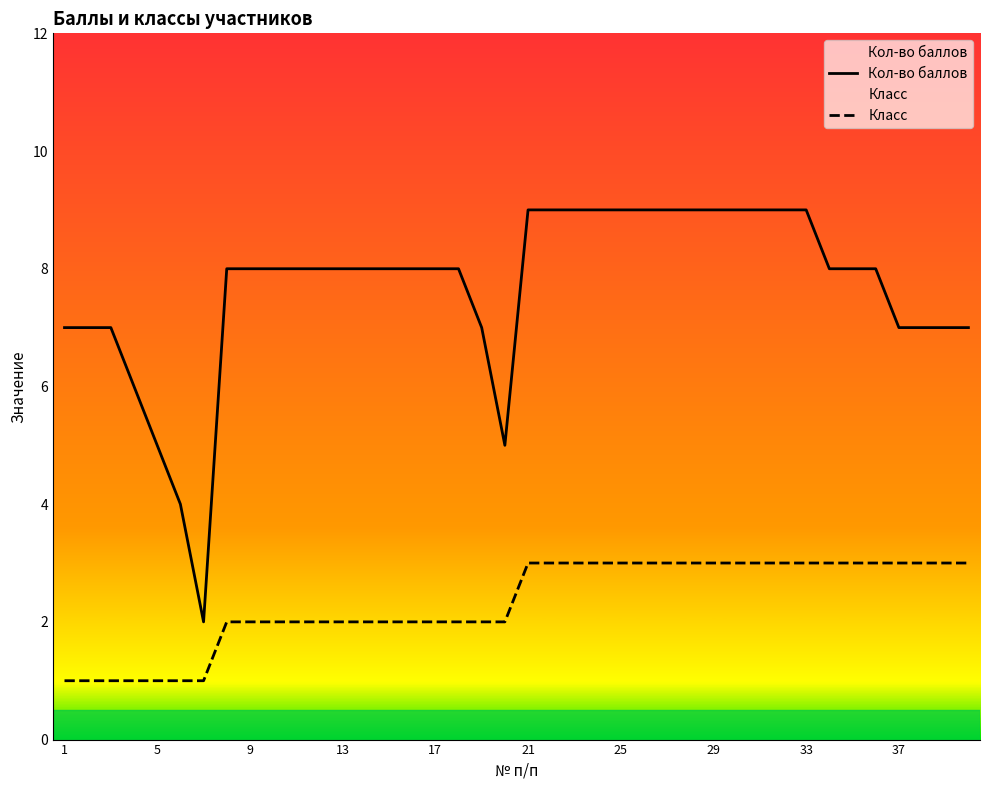

Rank the series by their maximum value, from highest to lowest.

Кол-во баллов, Класс